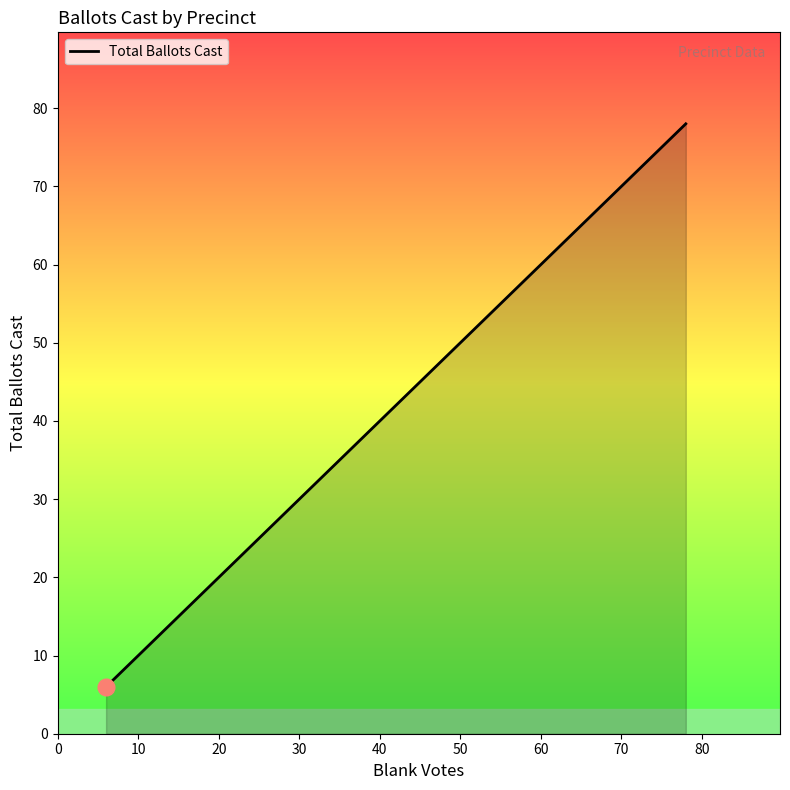

True or false: the data has more than 0 interior local peaks.

False